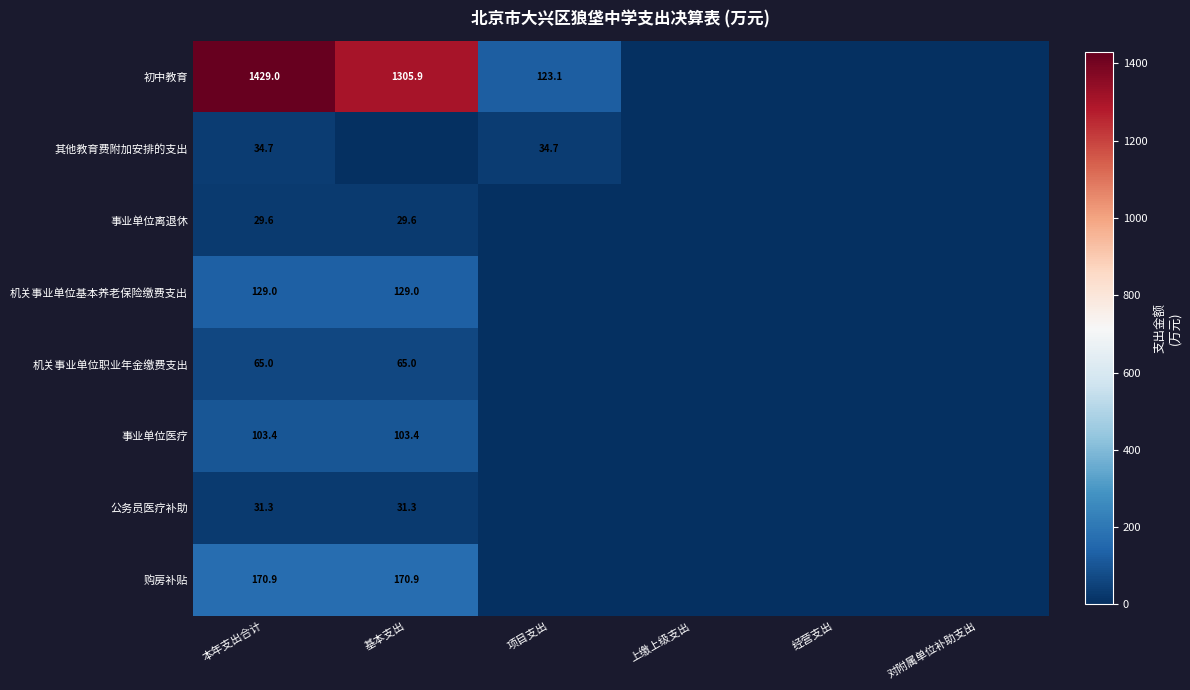

What is the spread (max minus min) of values at 本年支出合计?

1399.4